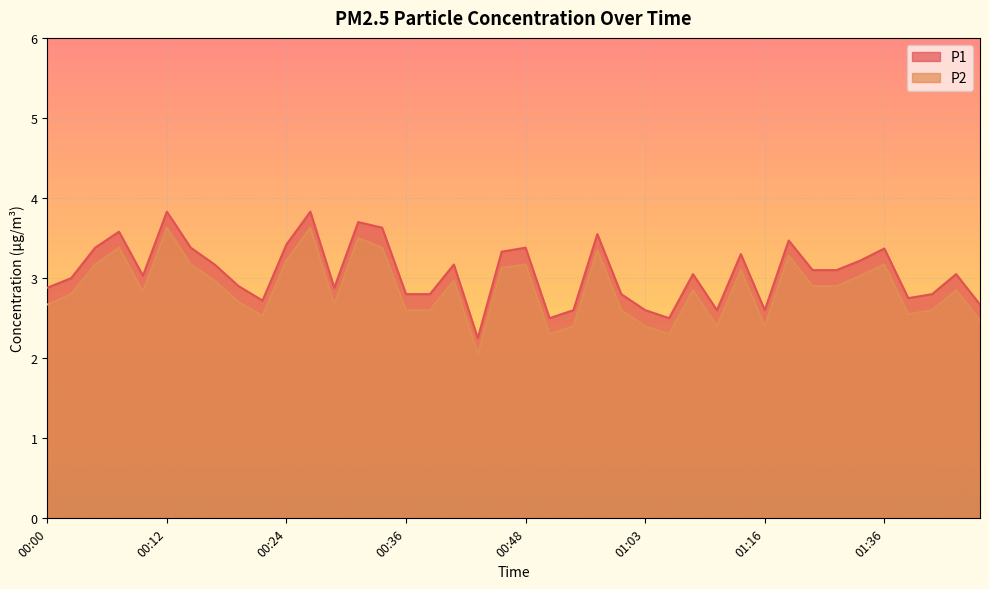

True or false: P2 has a value of 1.2 at 00:14.

False